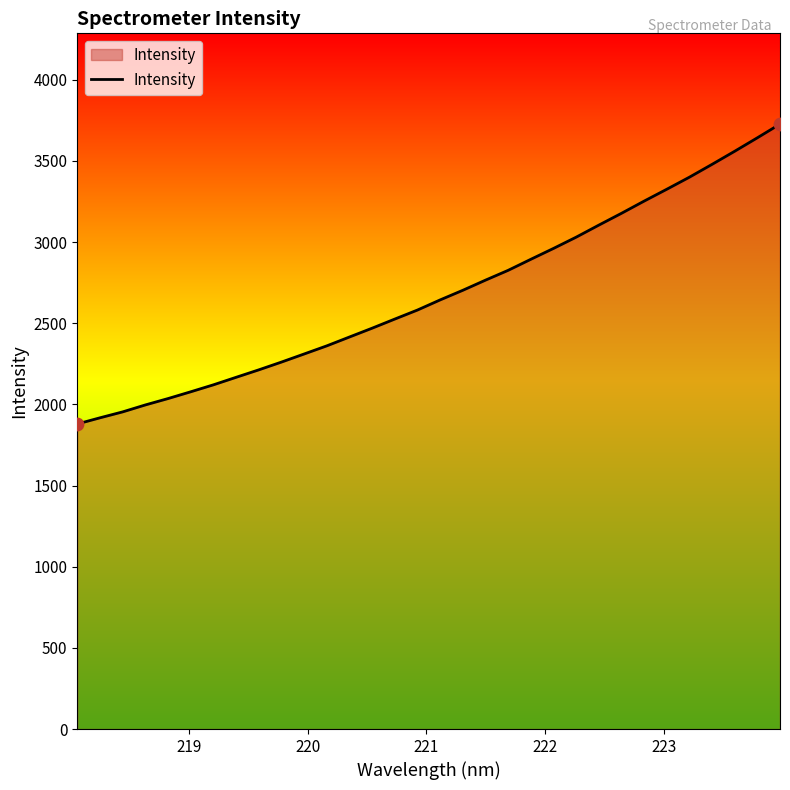

What is the difference between the maximum and minimum values?

1847.6